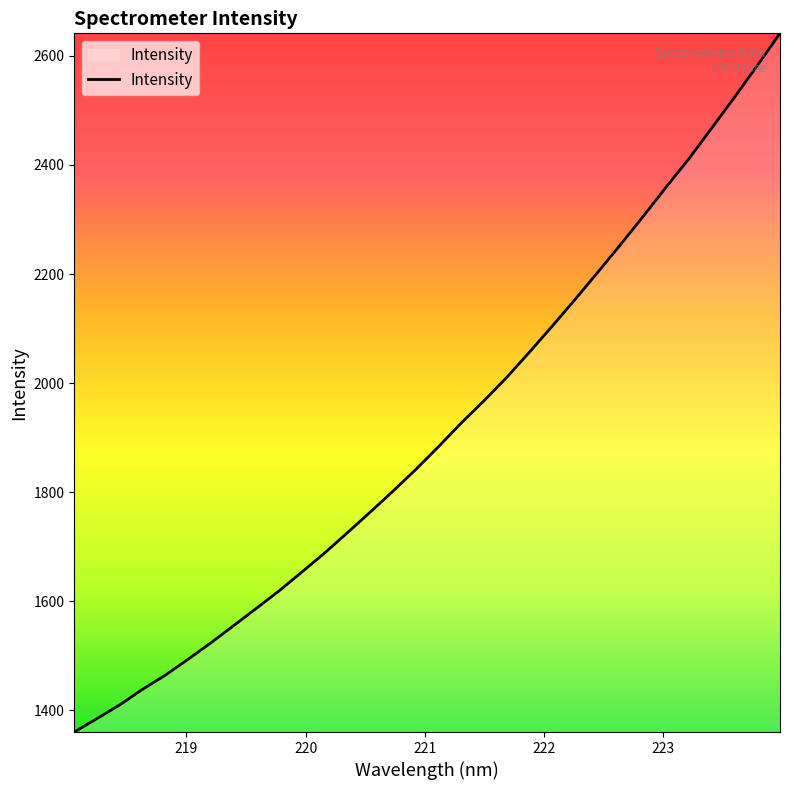

What is the difference between the maximum and minimum values?

1280.7